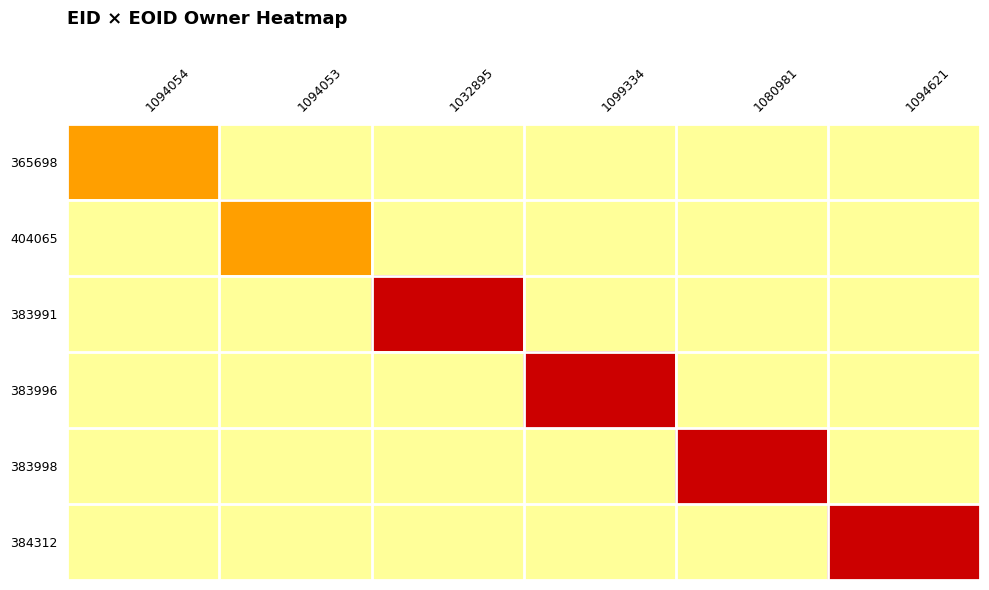

At how many categories does at least one series exceed 71316?

4